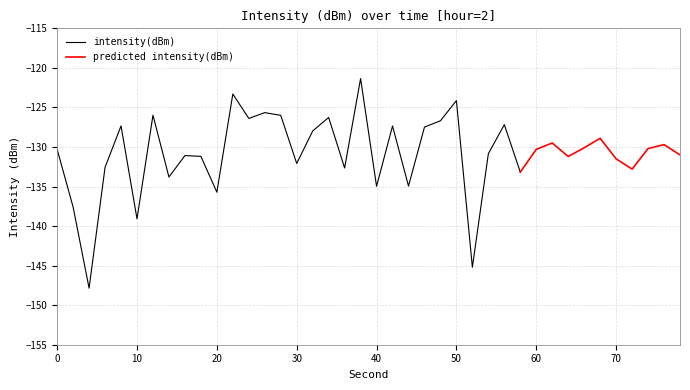

What is the value of the intensity(dBm) point at the 39th from the left?

-132.2